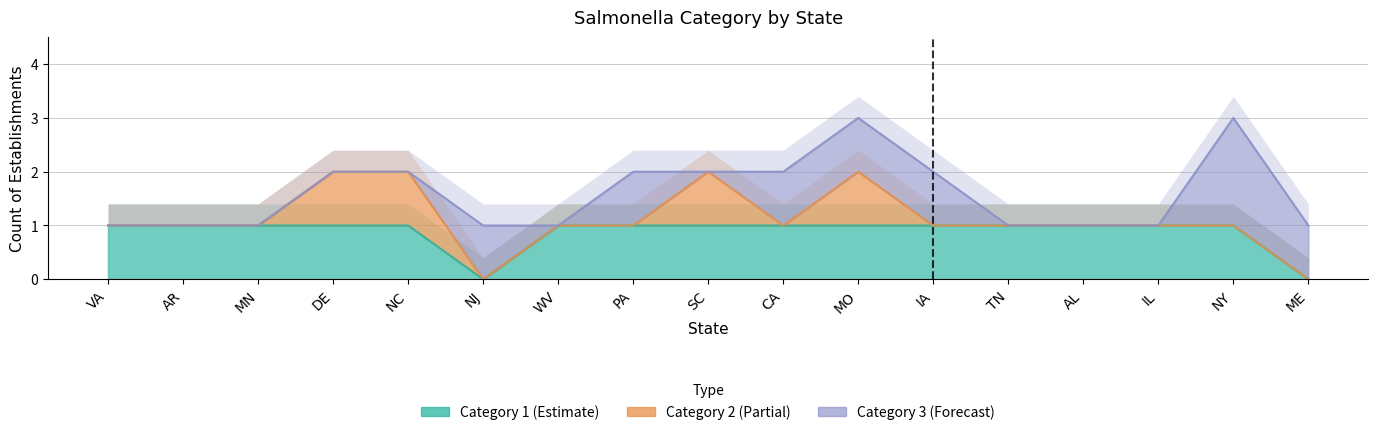

At AR, list the series in order from largest to smallest.

Cat 1, Cat 2, Cat 3